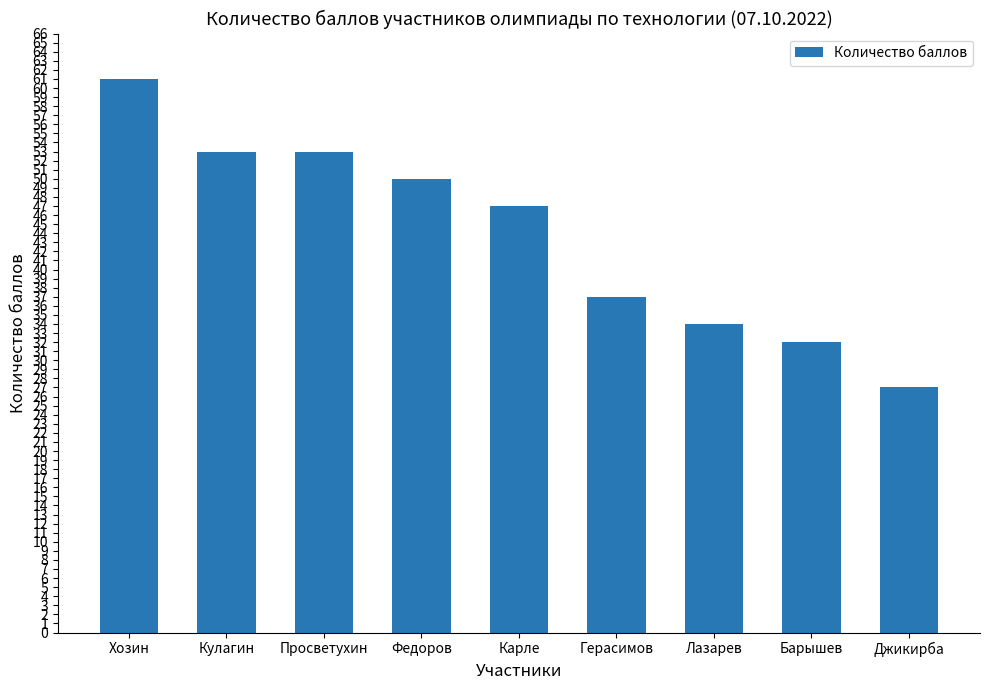

Between Хозин and Кулагин, which is larger?

Хозин